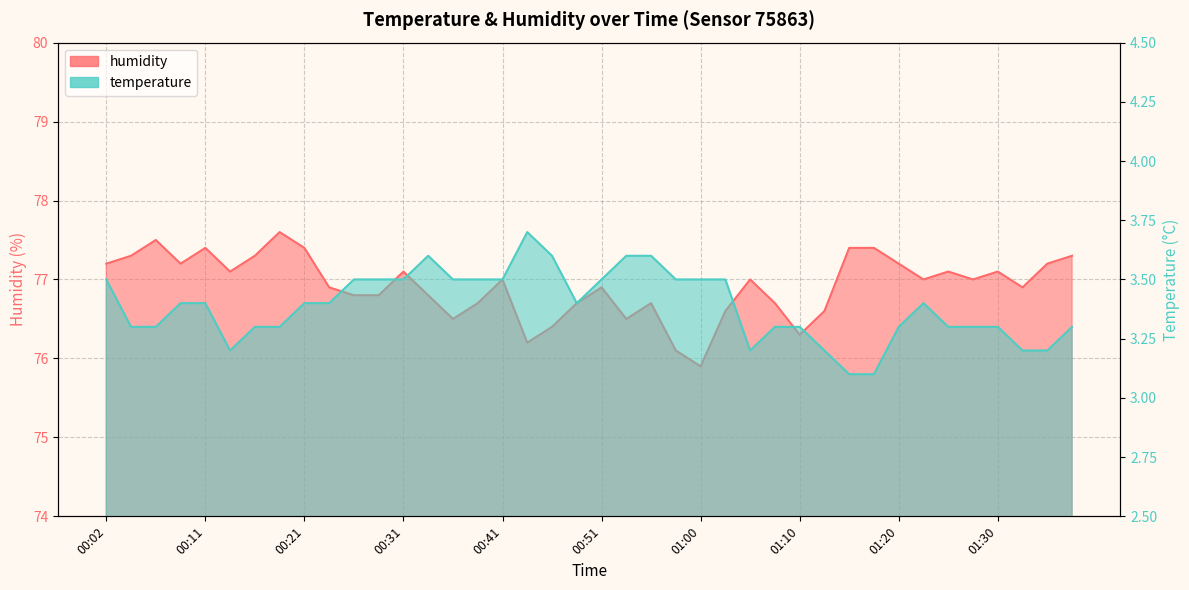

What is the greatest value displayed?

77.6